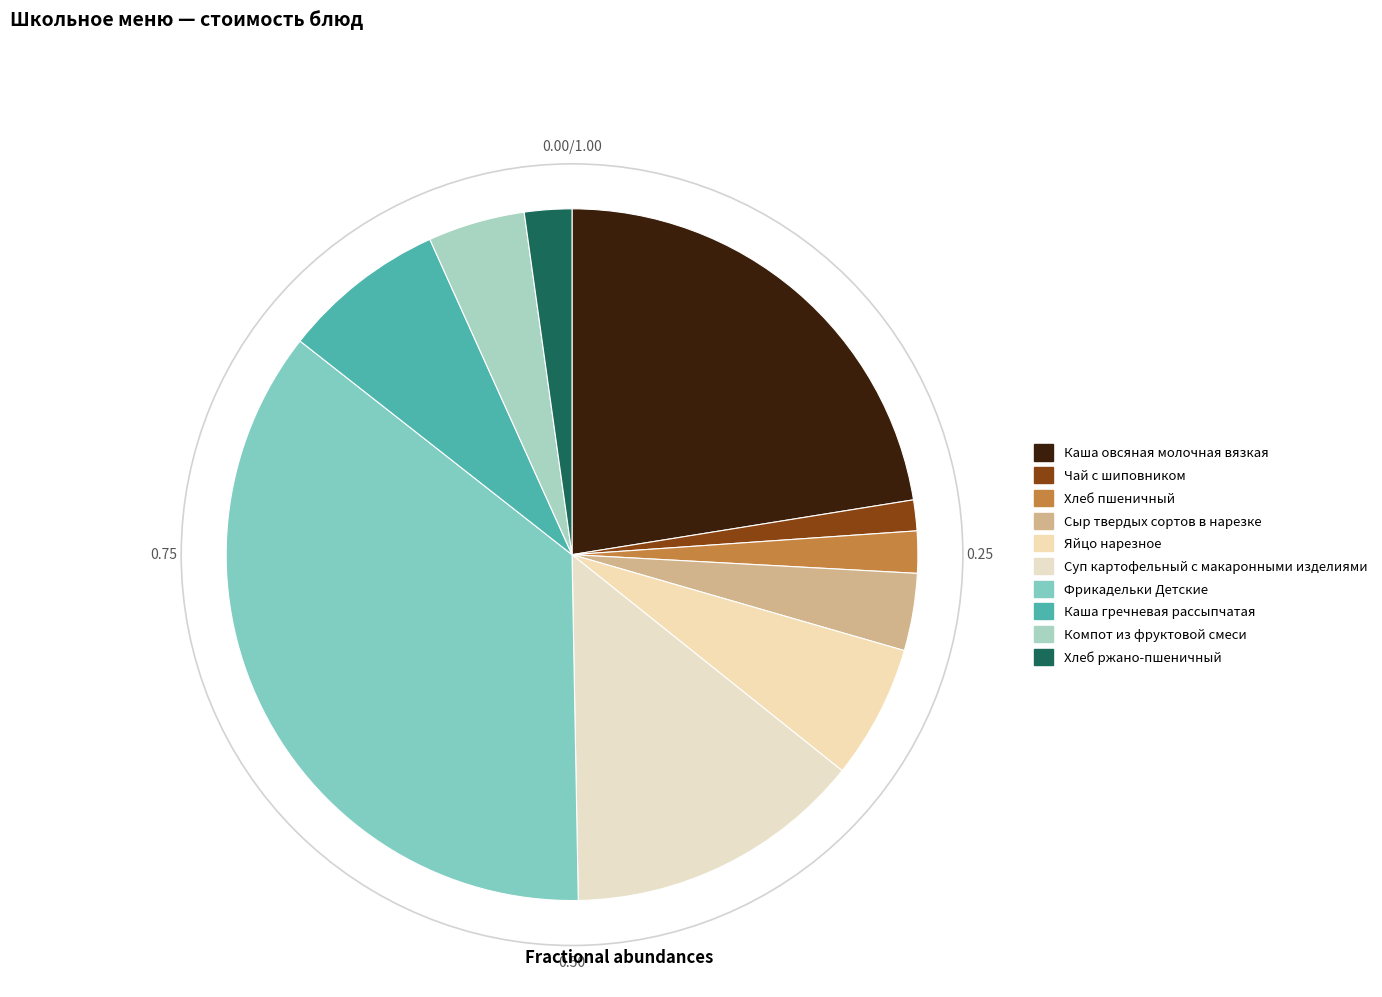

Which has a higher value, Сыр твердых сортов в нарезке or Яйцо нарезное?

Яйцо нарезное